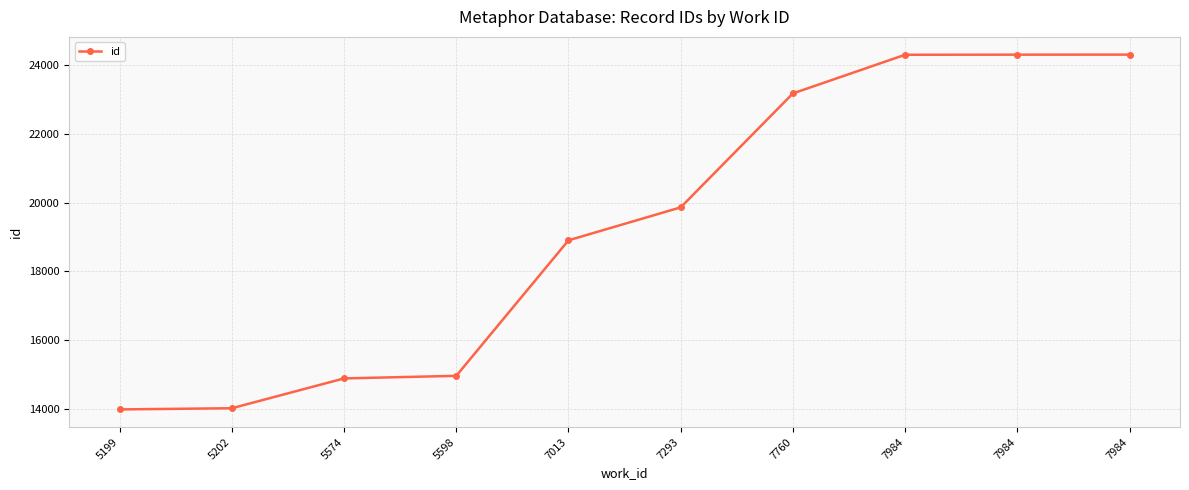

How many data points does each series have?

10